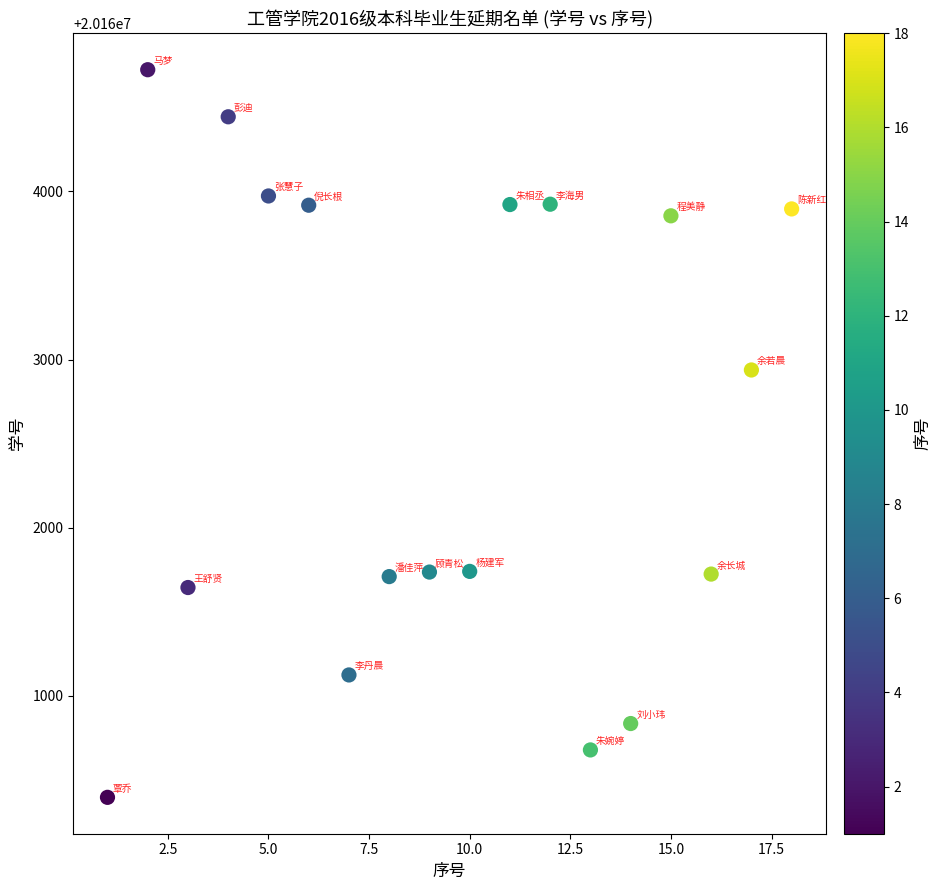

What Y value in the scatter plot is closest to 20162560?

20162938